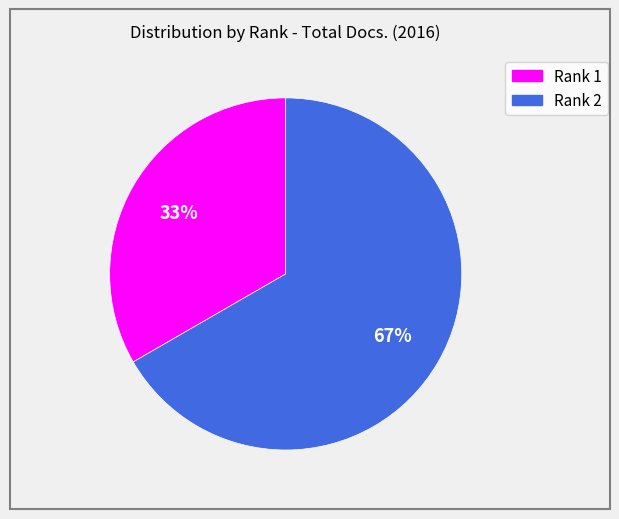

True or false: Rank 2 accounts for 67% of the total.

True